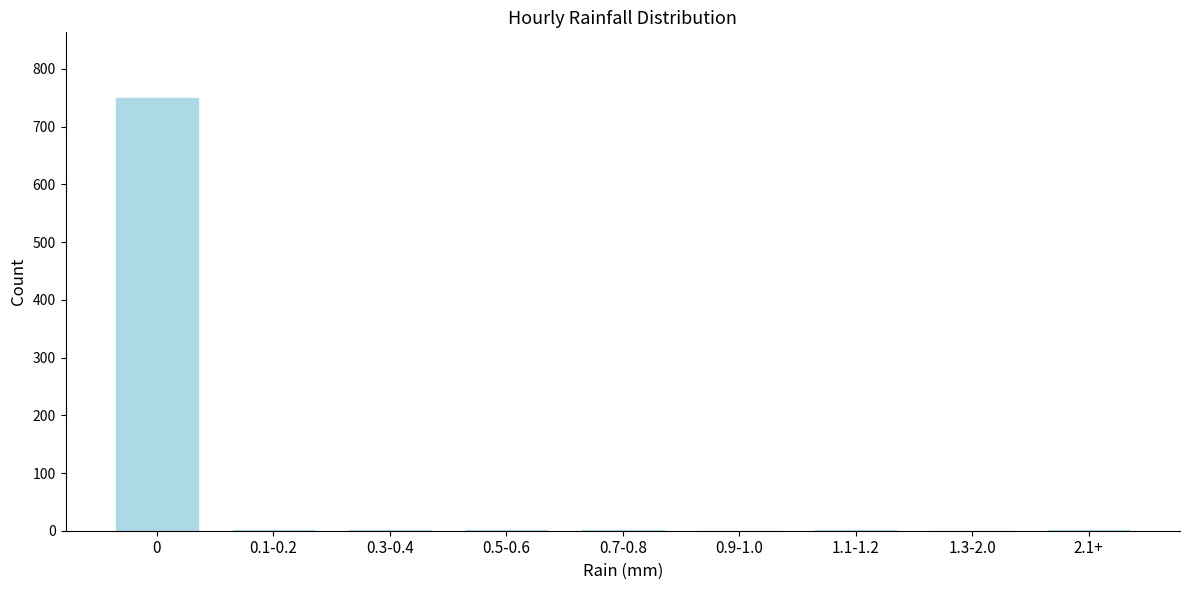

What is the greatest value displayed?

750